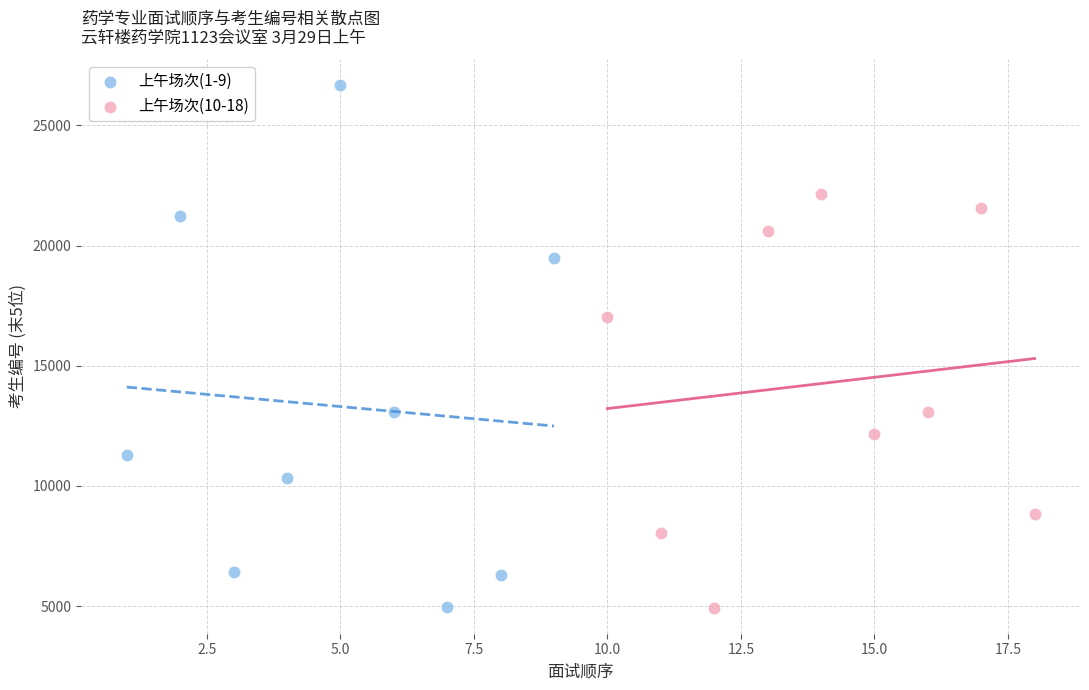

Which series has the largest Y range (max minus min)?

上午场次(1-9)